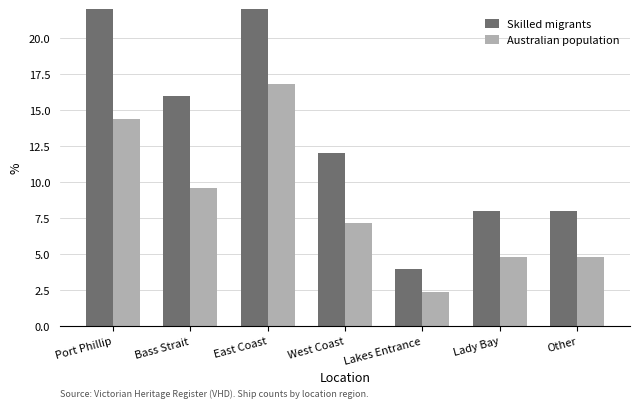

Reading left to right, transcribe all the data shown in this chart.

Skilled migrants: 24.0	16.0	28.0	12.0	4.0	8.0	8.0
Australian population: 14.4	9.6	16.8	7.2	2.4	4.8	4.8